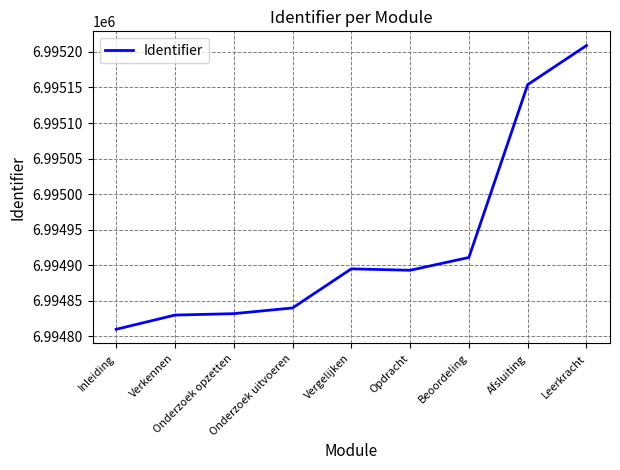

What is the difference between the maximum and minimum values?

399